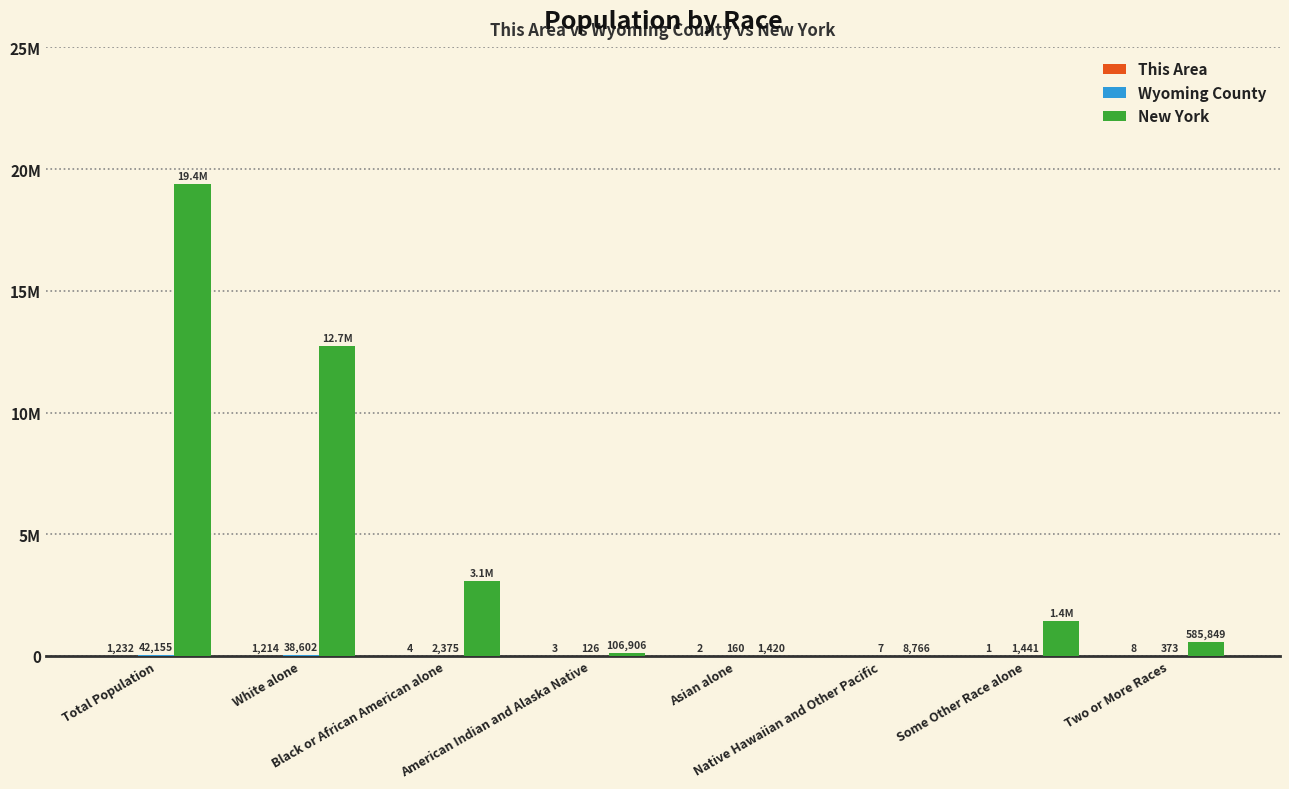

Where does the New York series first go above 1441563?

Total Population